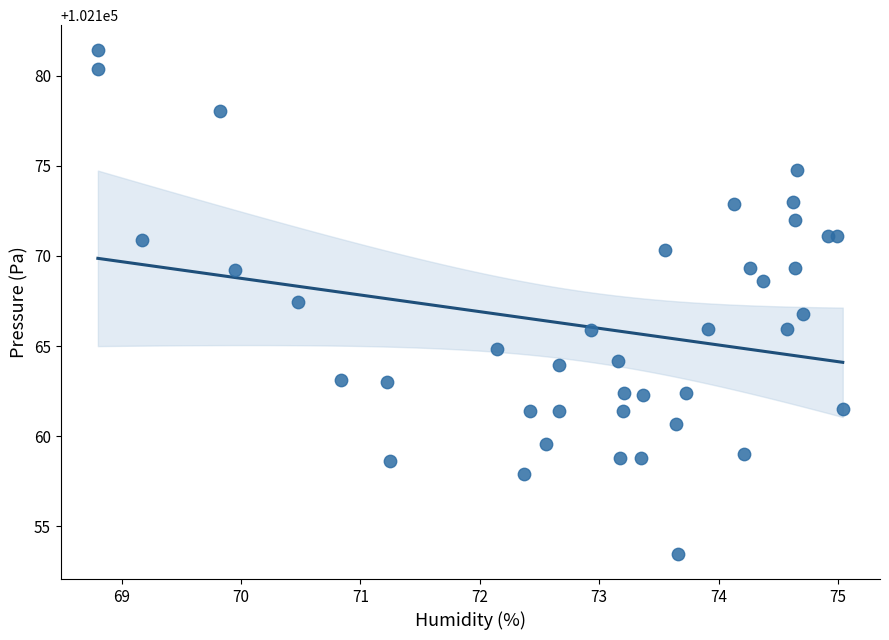

What is the range of X values (max minus min)?

6.2